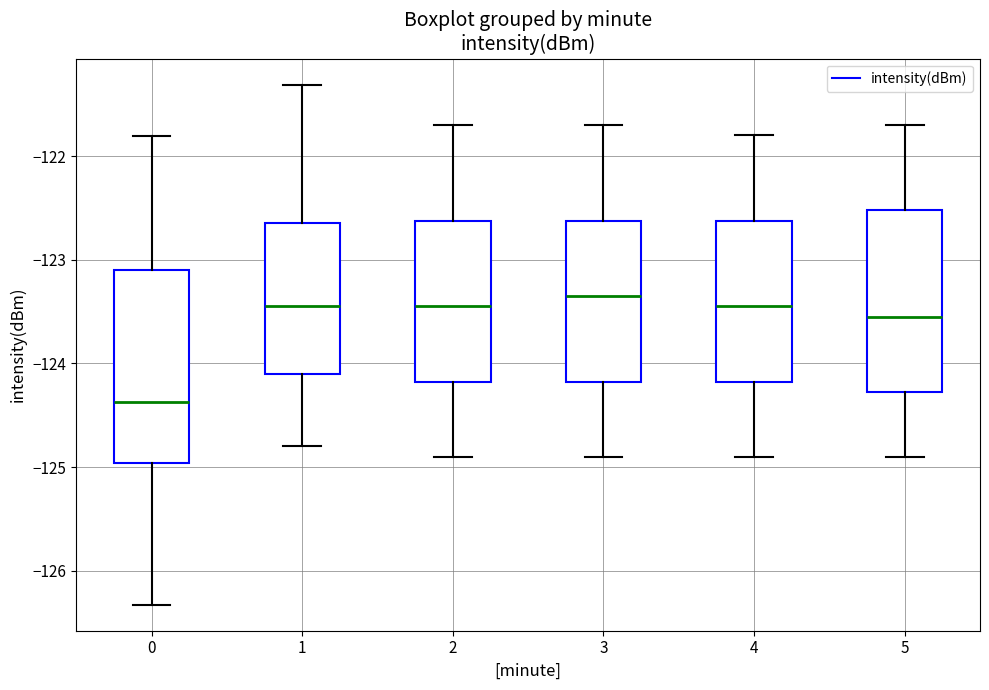

Reading left to right, read every box against the y-axis: the position of its median line, the range the box covers, and the ends of its whiskers. The values are not printed on the chart, so give them approximately, as read against the axis.

0: median -124.4, box -125.0 to -123.1, whiskers -126.3 to -121.8
1: median -123.4, box -124.1 to -122.6, whiskers -124.8 to -121.3
2: median -123.4, box -124.2 to -122.6, whiskers -124.9 to -121.7
3: median -123.3, box -124.2 to -122.6, whiskers -124.9 to -121.7
4: median -123.4, box -124.2 to -122.6, whiskers -124.9 to -121.8
5: median -123.5, box -124.3 to -122.5, whiskers -124.9 to -121.7